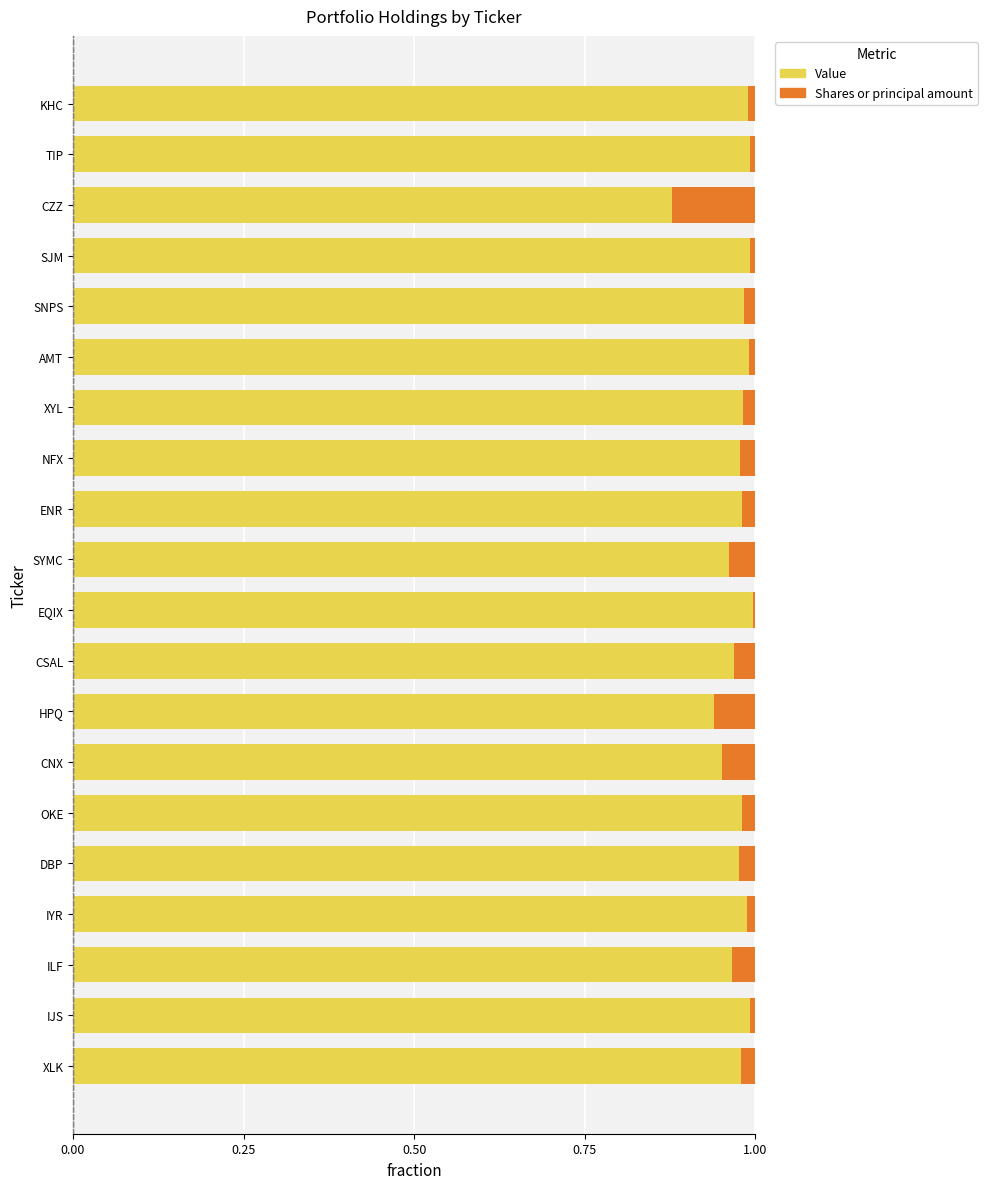

The value of Value at SYMC is 0.4. True or false?

False